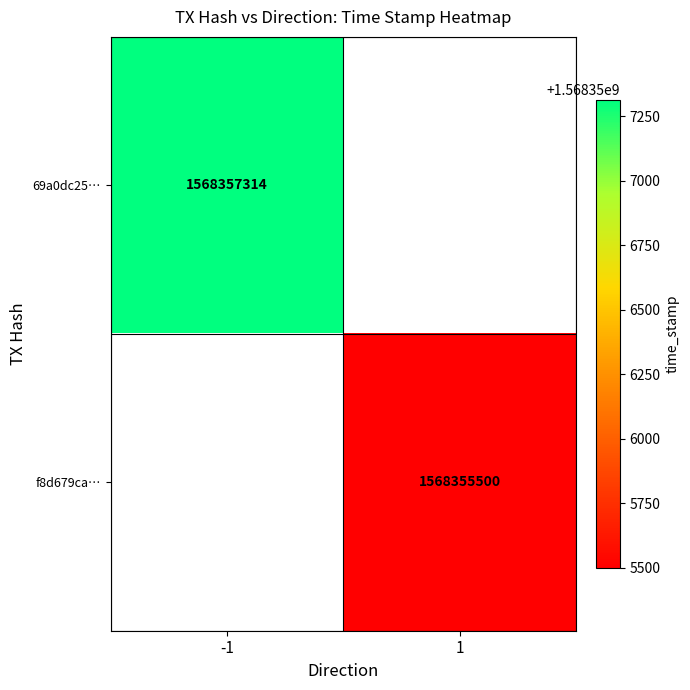

Is the value of f8d679ca… at 1 greater than the value of 69a0dc25… at -1?

No